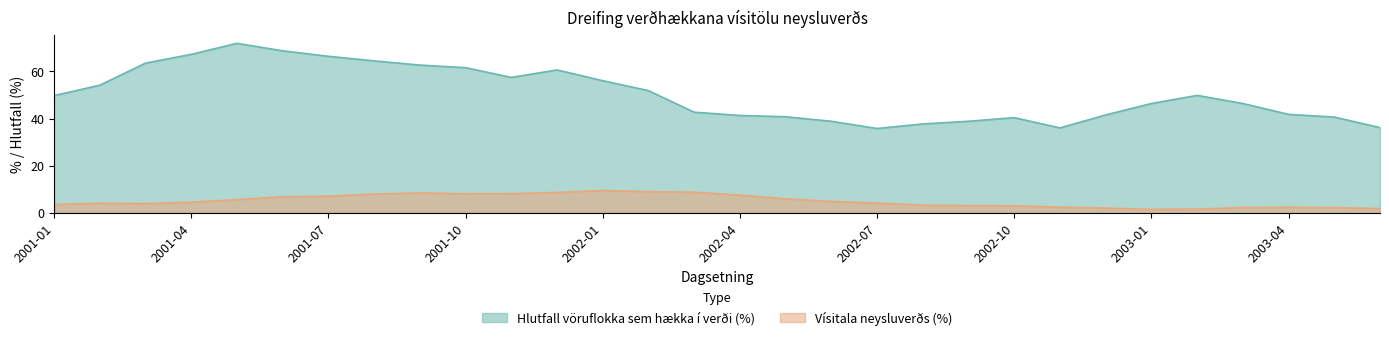

True or false: Hlutfall vöruflokka sem hækka í verði (%) and Vísitala neysluverðs (%) intersect in this chart.

False